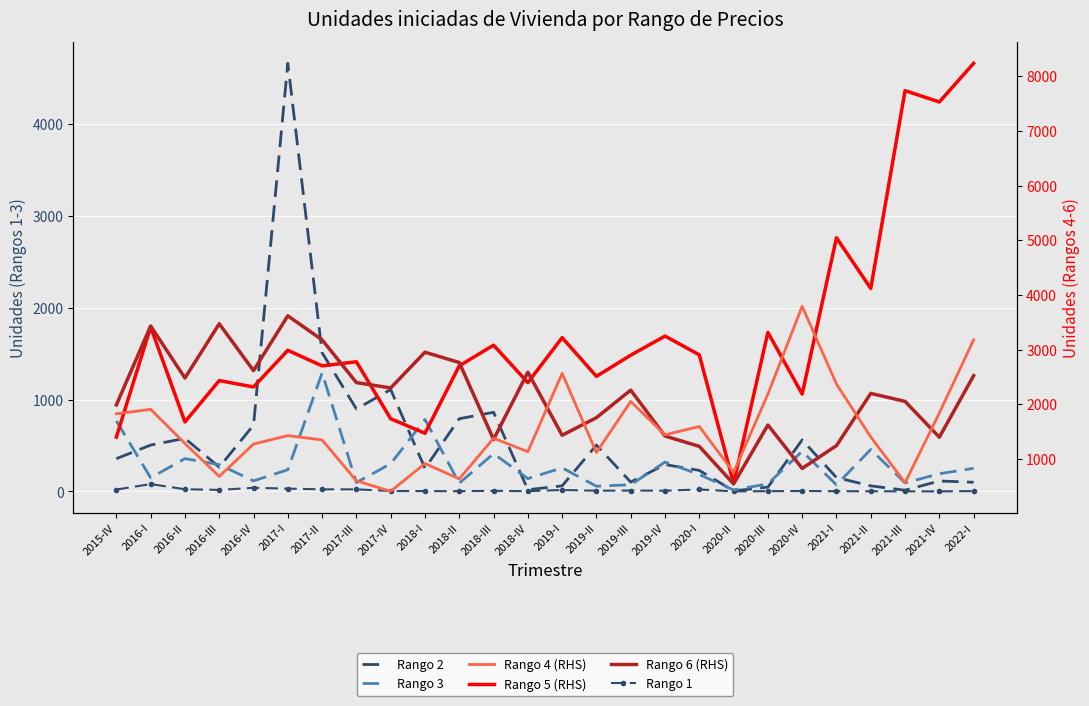

What is the sum of the Rango 6 (RHS) values at 2018-I and 2021-II?

5148